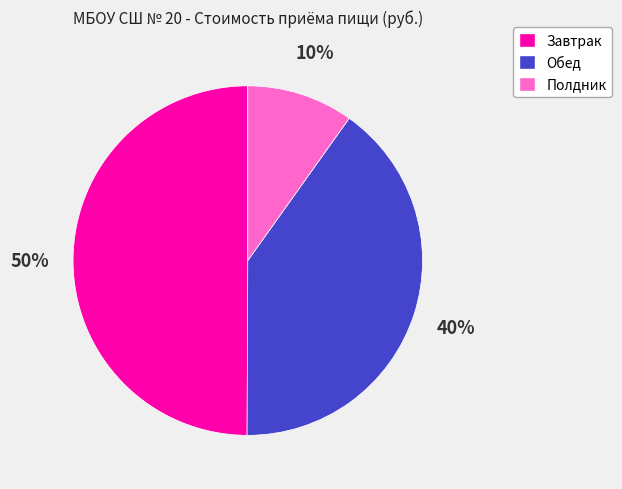

How many slices are in this pie chart?

3